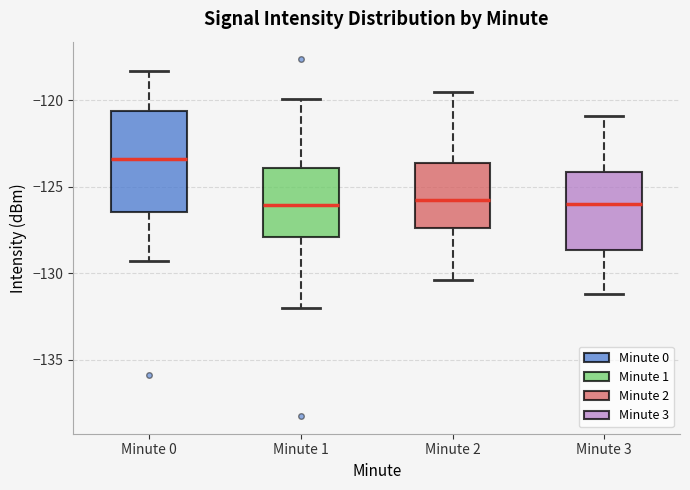

Comparing the boxes themselves (not the whiskers), which one is the tallest?

Minute 0